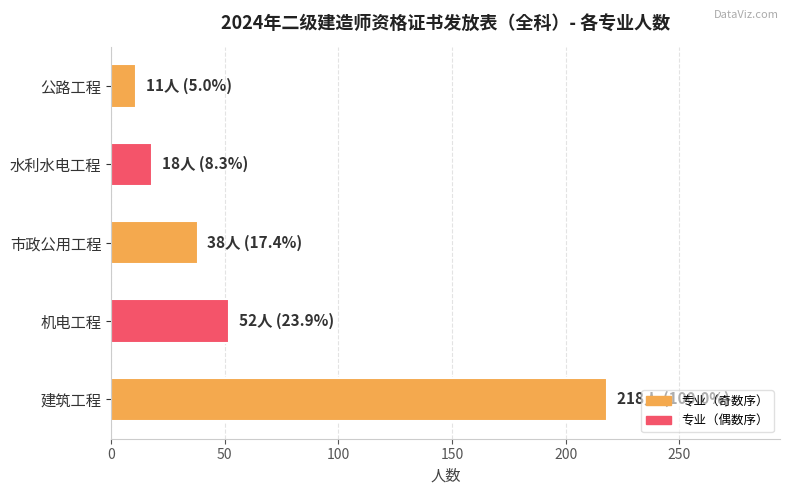

Approximately how many times larger is the value at 建筑工程 compared to 水利水电工程?

12.1